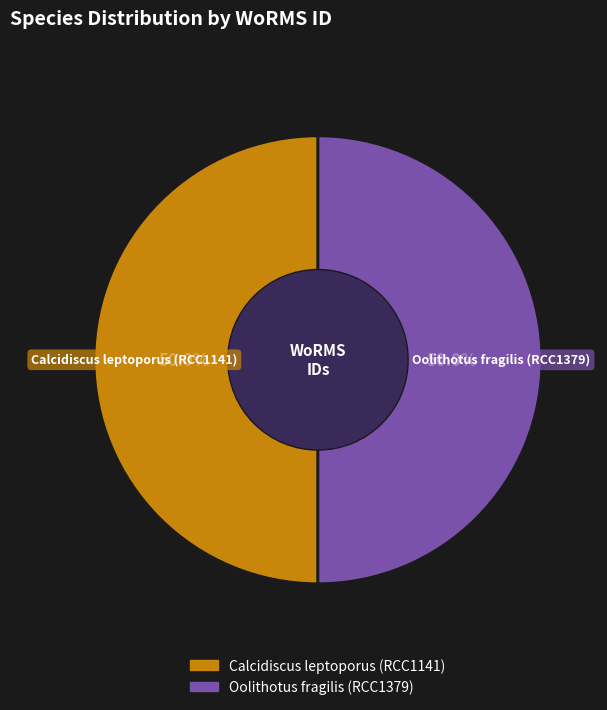

What percentage is the Calcidiscus leptoporus (RCC1141) slice, to the nearest percent?

50%